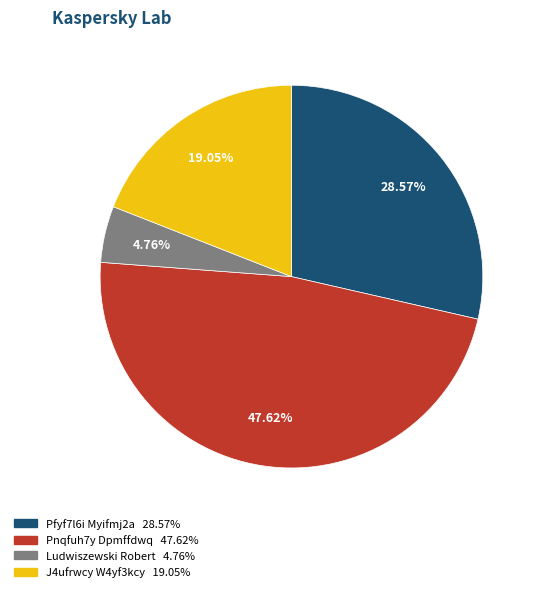

Is there any slice that represents more than half of the pie?

No